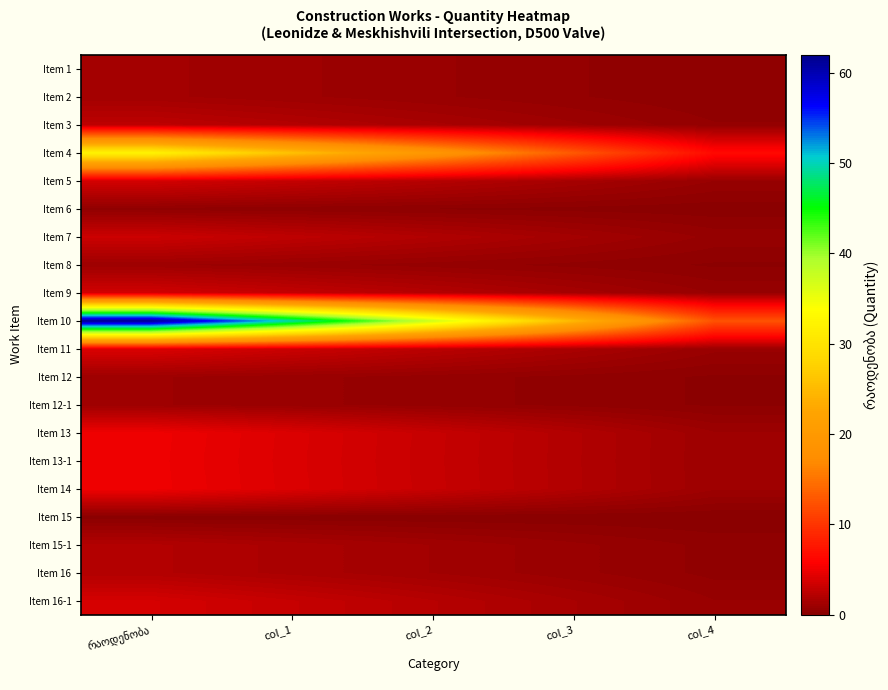

Is it true that Item 1 equals 1.3 at რაოდენობა?

True